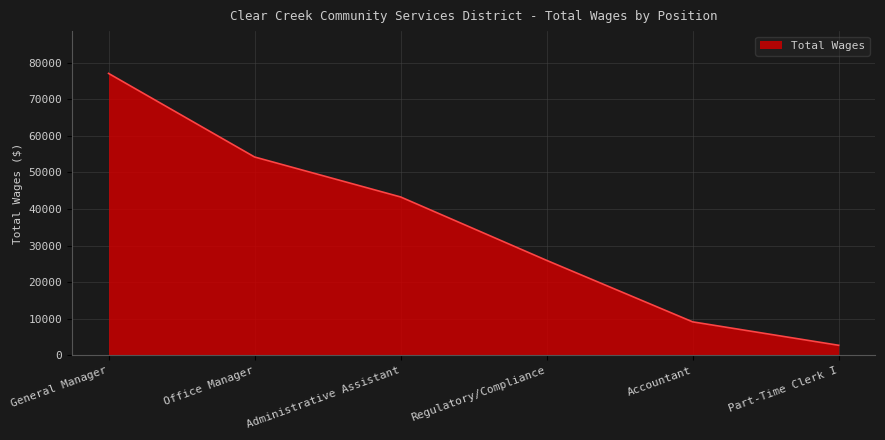

True or false: there are more than 2 points higher than both neighbors.

False